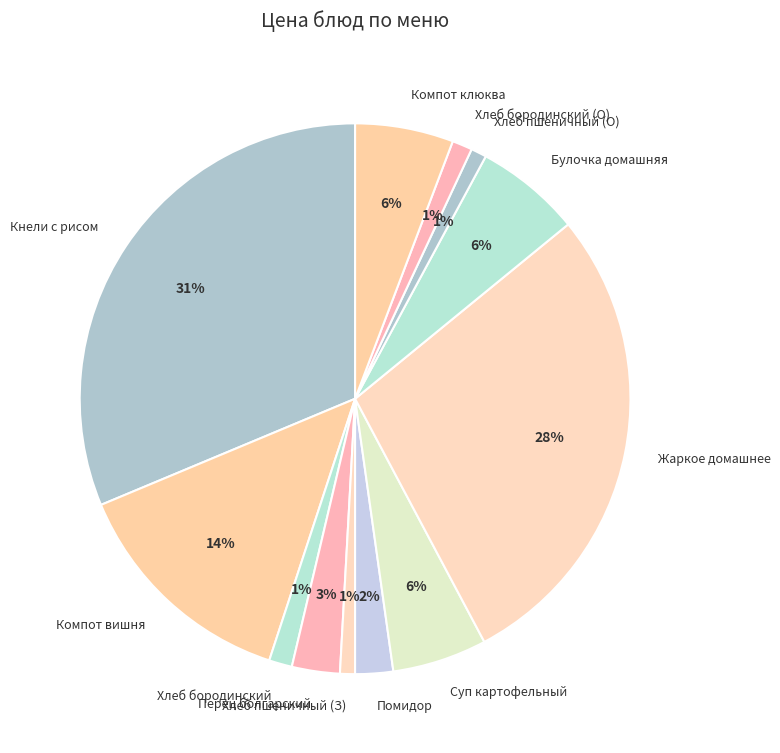

How many slices are in this pie chart?

12